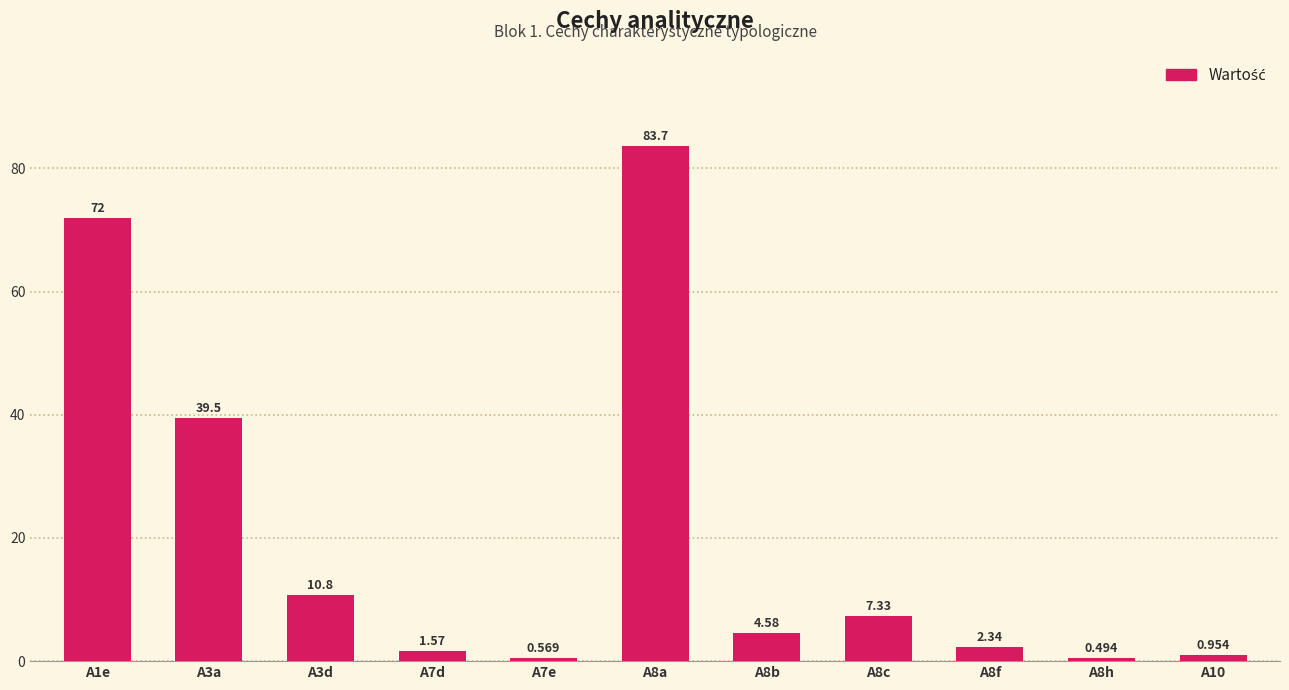

What is the value of the 7th bar from the left?

4.6